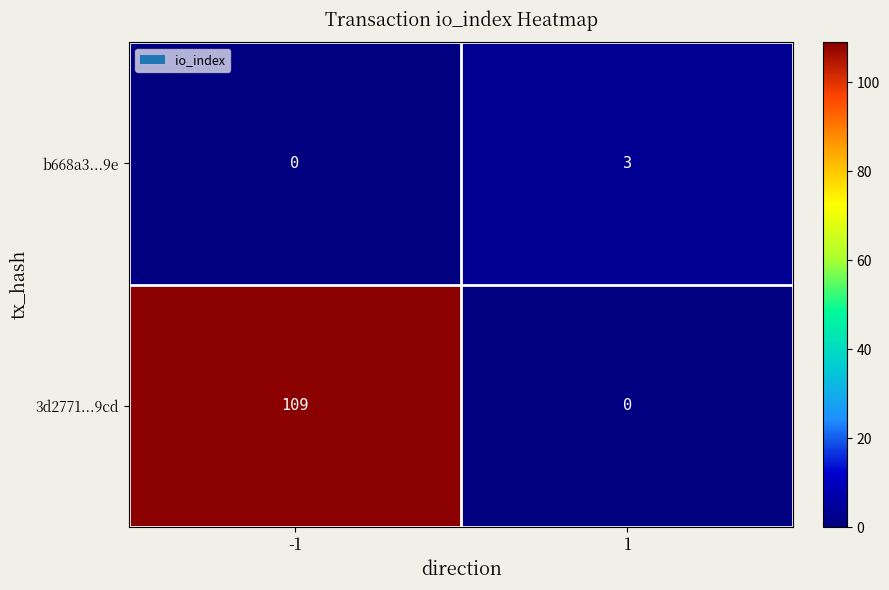

Count the number of categories in the chart.

2